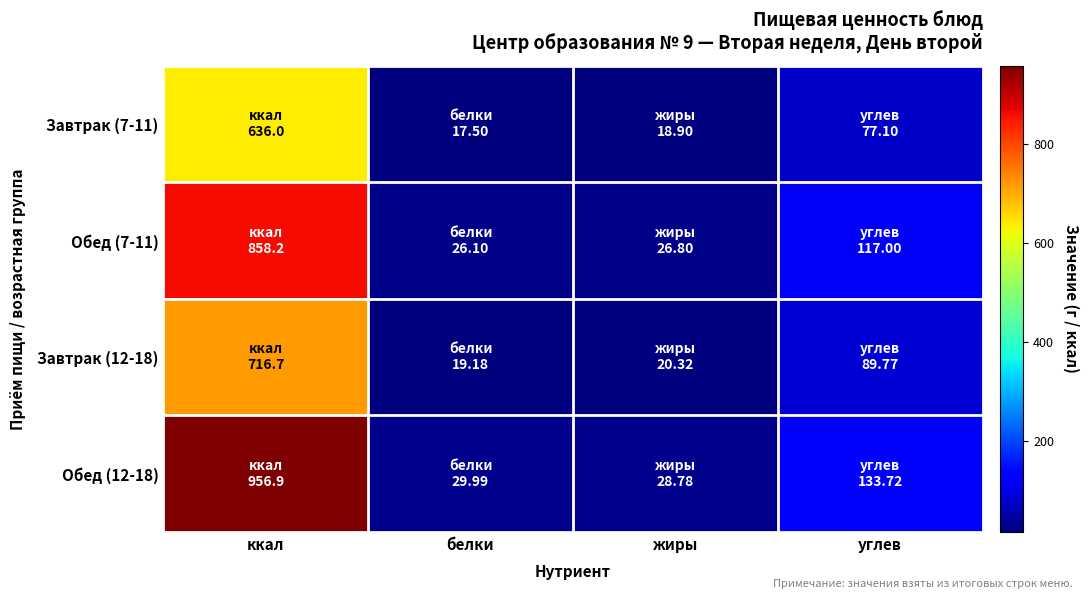

Count the number of categories in the chart.

4